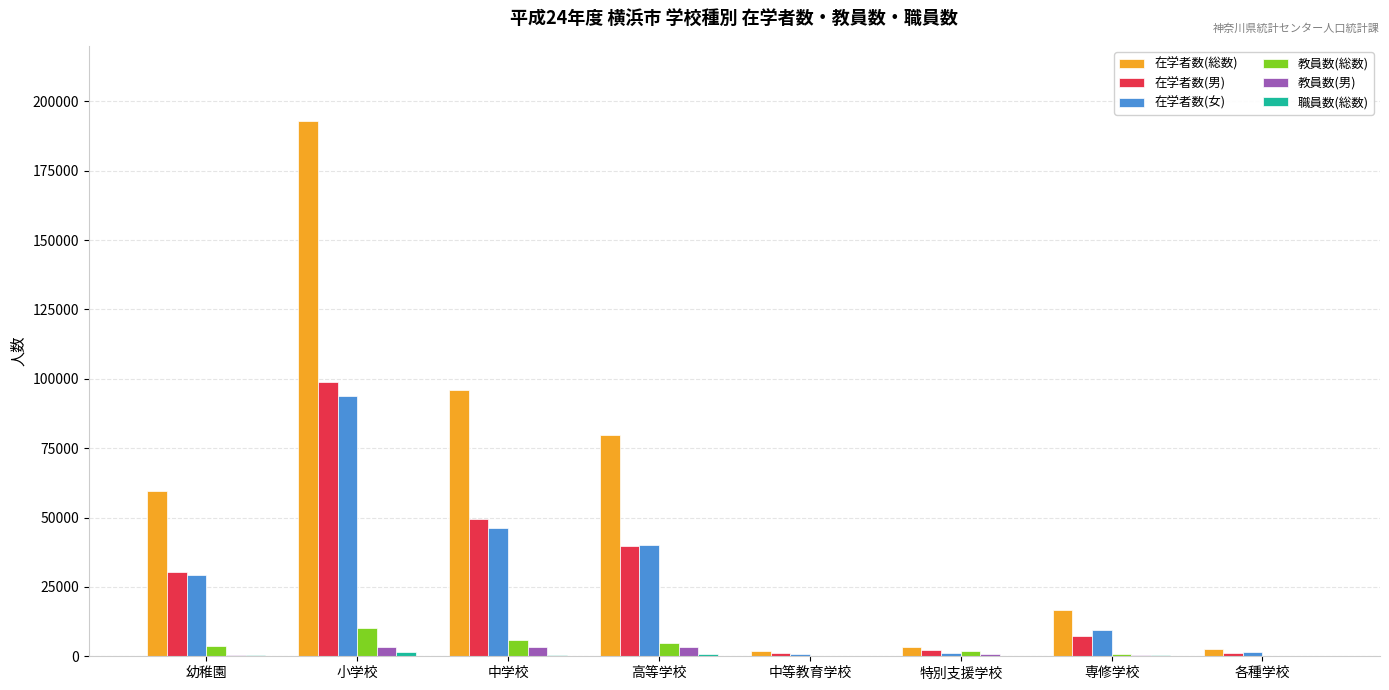

At which label does 在学者数(女) reach its peak?

小学校